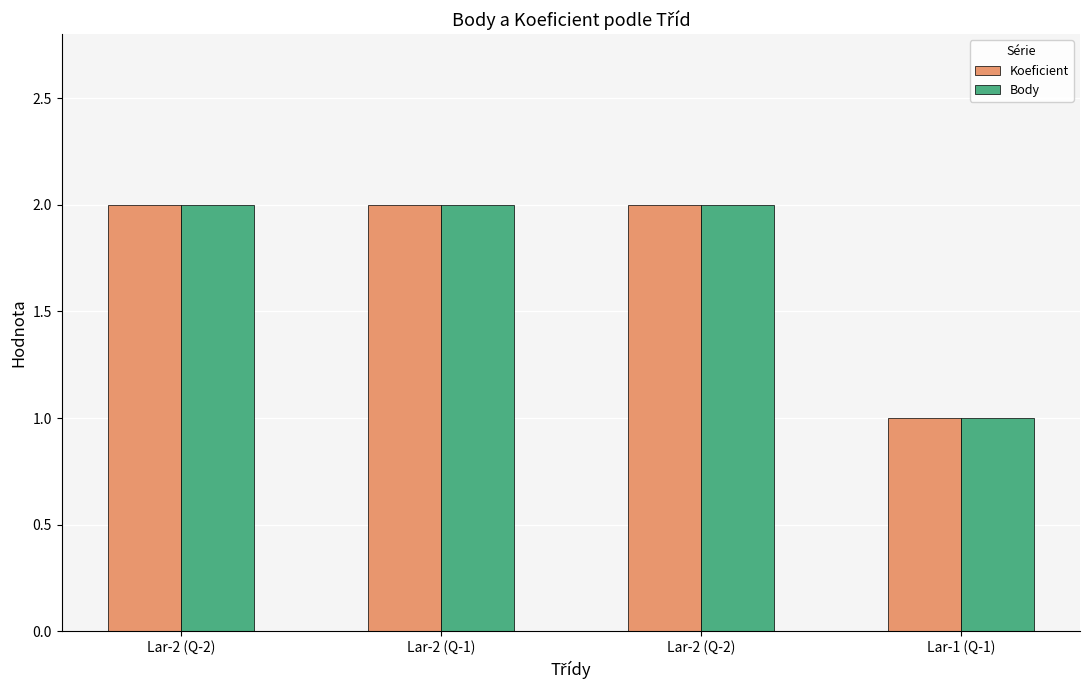

Reading left to right, extract all data points from this chart.

Koeficient: Lar-2 (Q-2)=2	Lar-2 (Q-1)=2	Lar-2 (Q-2)=2	Lar-1 (Q-1)=1
Body: Lar-2 (Q-2)=2	Lar-2 (Q-1)=2	Lar-2 (Q-2)=2	Lar-1 (Q-1)=1